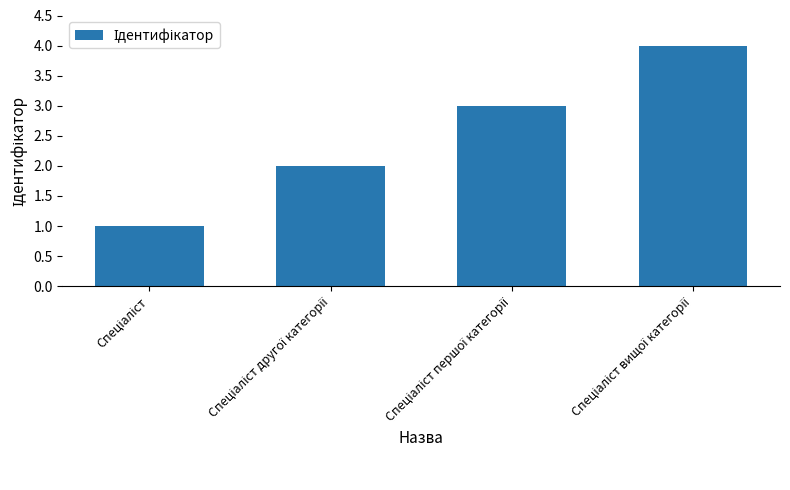

What is the difference between the maximum and minimum values?

3